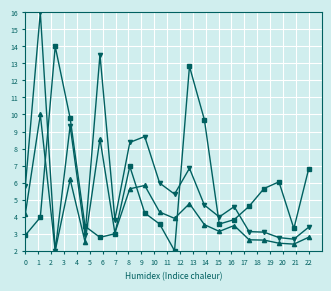

What is the maximum value shown in the chart?

16.0